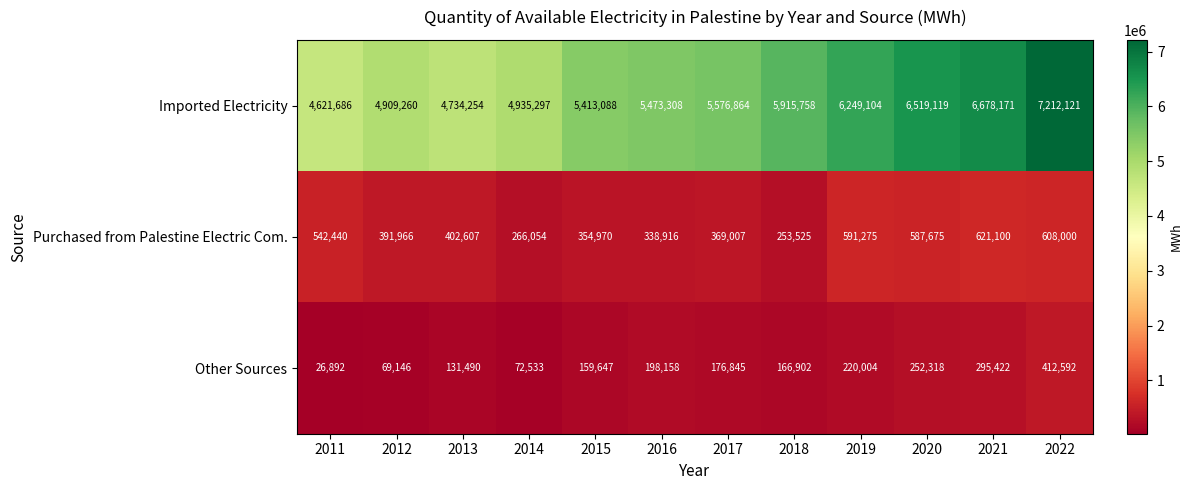

At which category is the sum across all series the highest?

2022